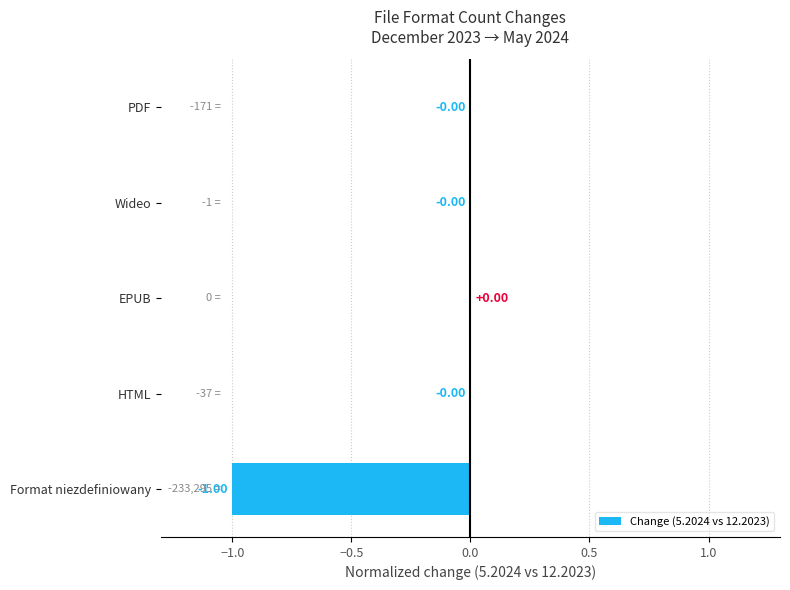

What is the sum of all values?

-1.0